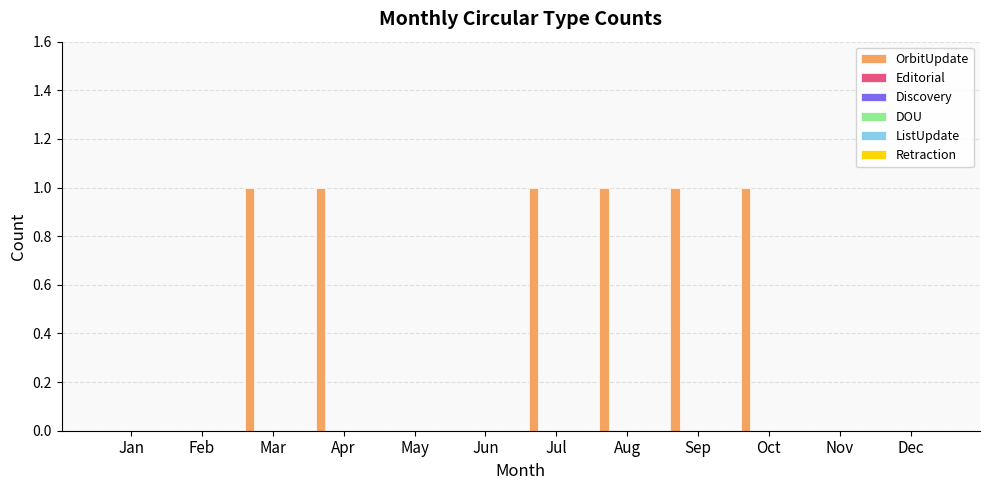

What is the sum of all values?

6